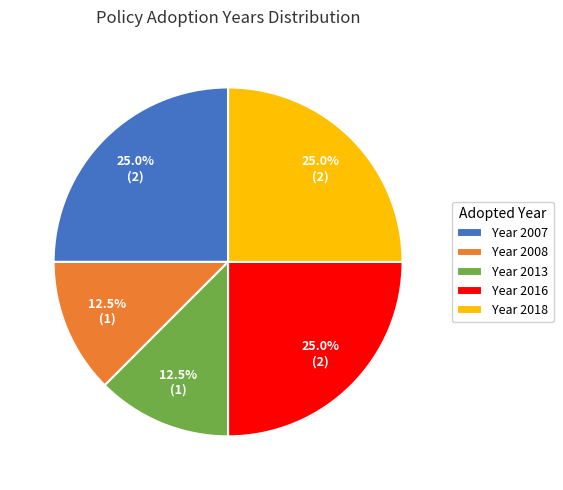

Combined, do Year 2018 and Year 2008 account for over 50%?

No